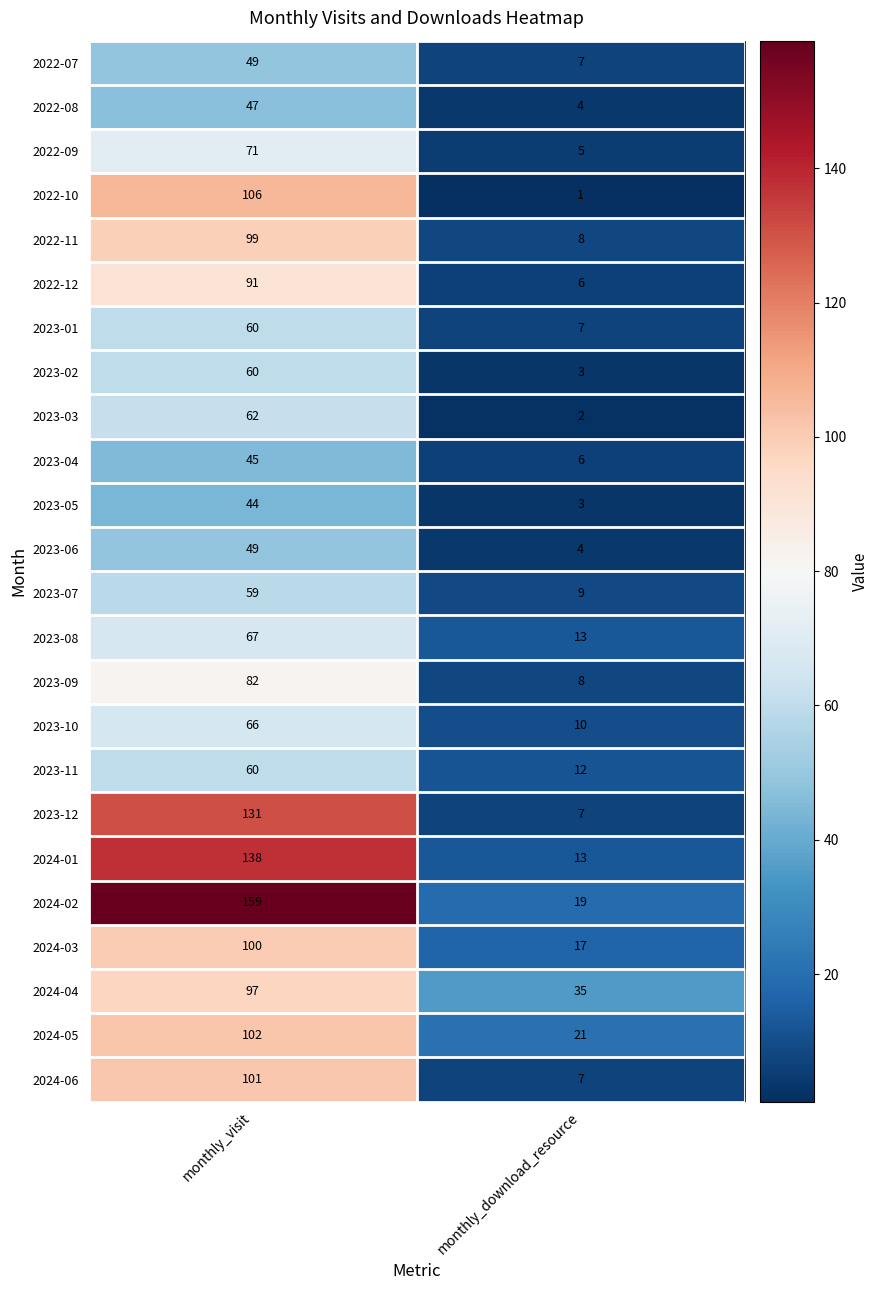

What is the sum of the 2023-06 values at monthly_visit and monthly_download_resource?

53